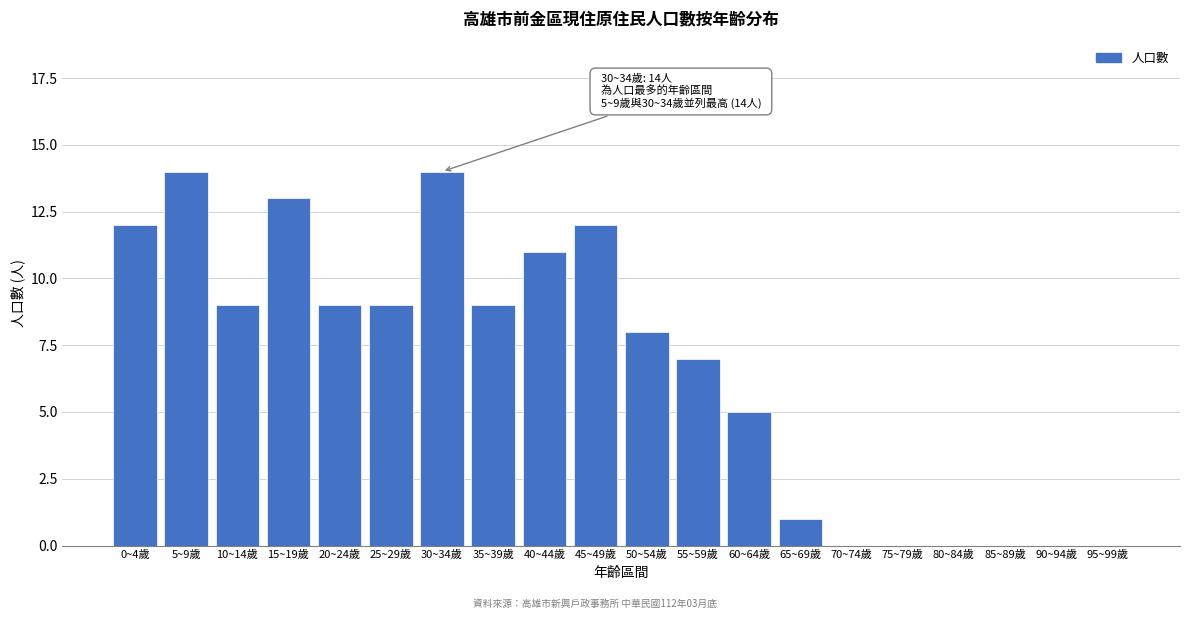

Reading right to left, what are all the values shown in this chart?

95~99歲=0	90~94歲=0	85~89歲=0	80~84歲=0	75~79歲=0	70~74歲=0	65~69歲=1	60~64歲=5	55~59歲=7	50~54歲=8	45~49歲=12	40~44歲=11	35~39歲=9	30~34歲=14	25~29歲=9	20~24歲=9	15~19歲=13	10~14歲=9	5~9歲=14	0~4歲=12